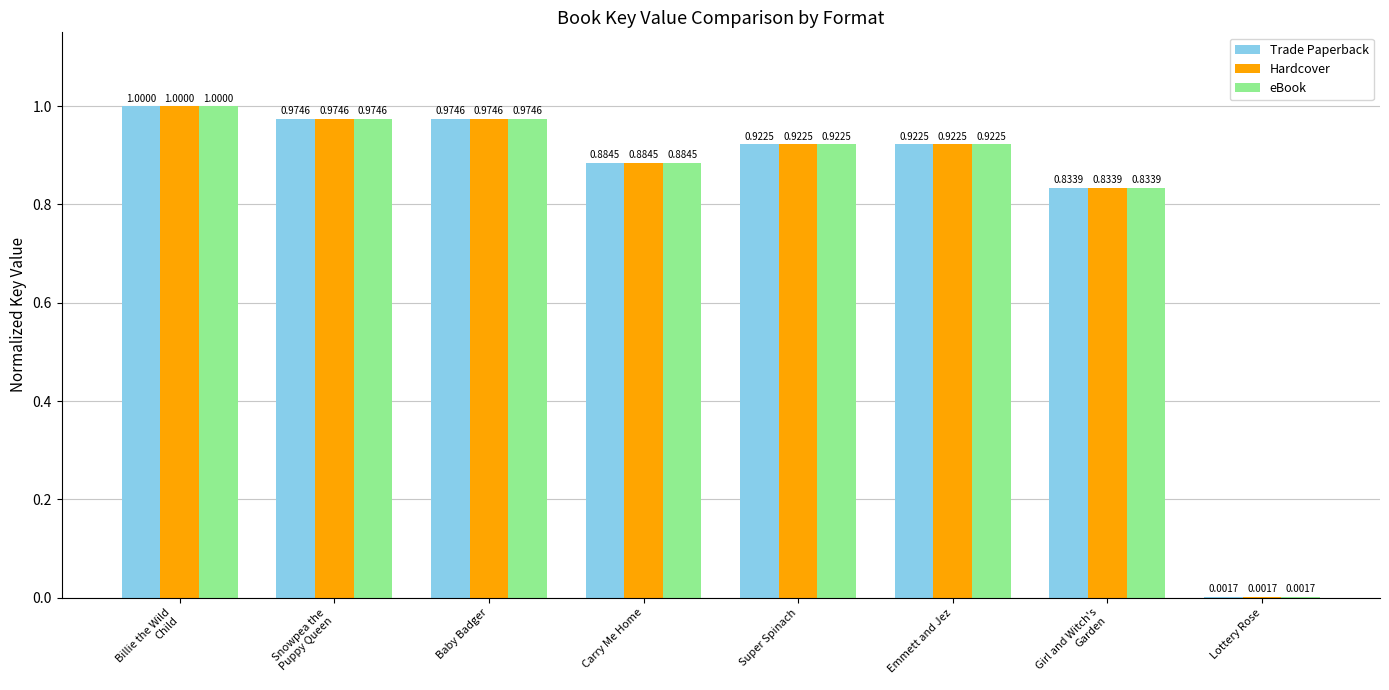

Where is Trade Paperback nearest to the value 0?

Lottery Rose